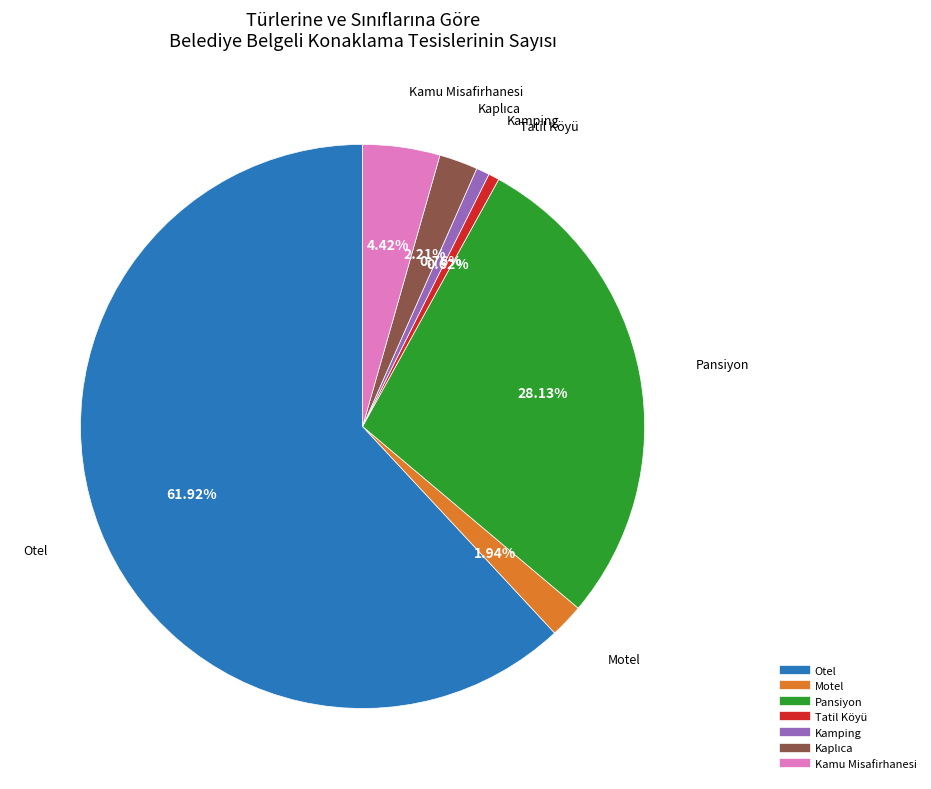

Is the sum of Tatil Köyü and Kamu Misafirhanesi greater than half?

No